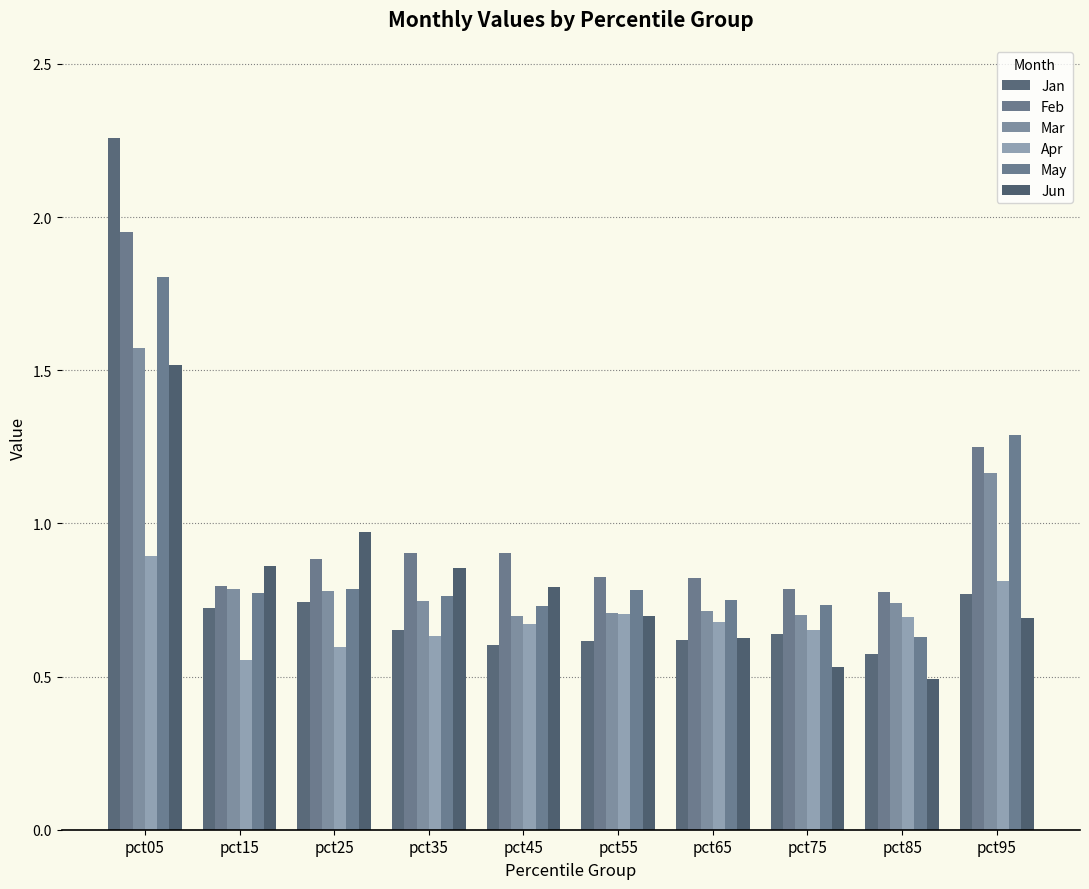

Is it true that Jan equals 0.8 at pct95?

True